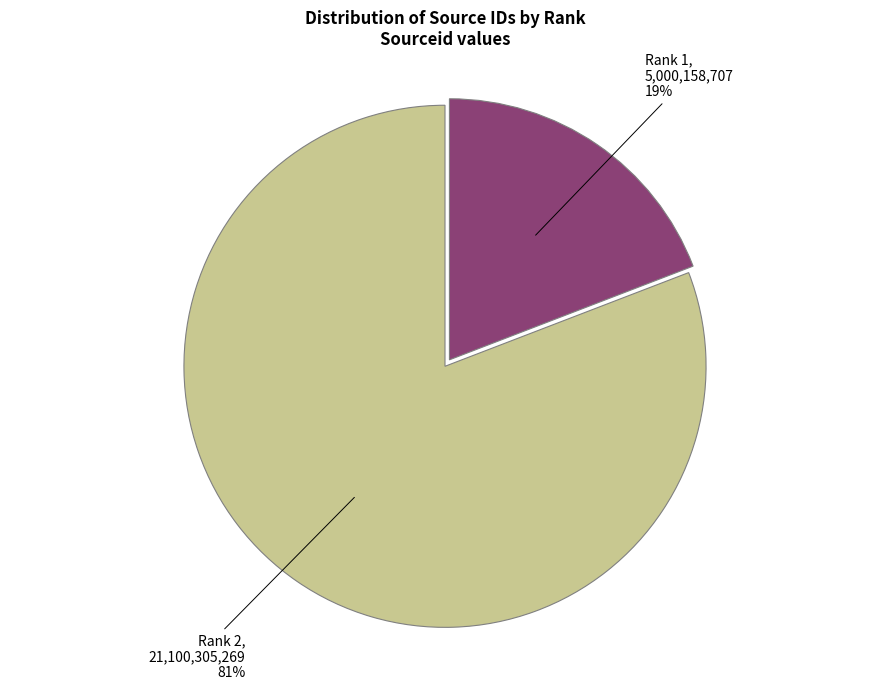

To the nearest percent, what is the difference between the Rank 2 and Rank 1 slice percentages?

62%